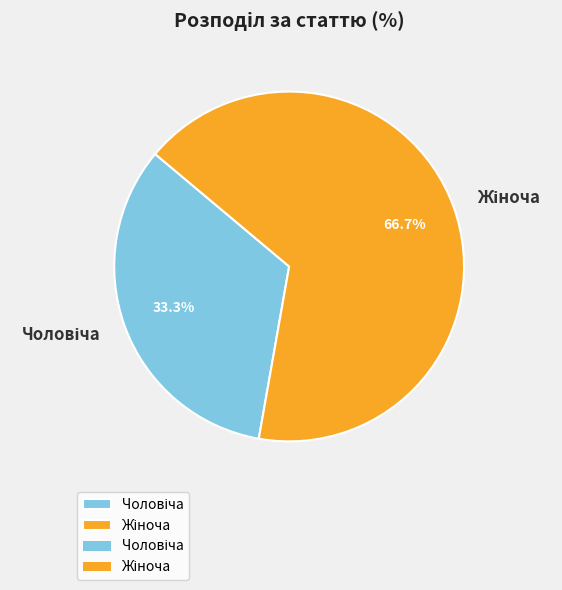

Is there any slice that represents more than half of the pie?

Yes